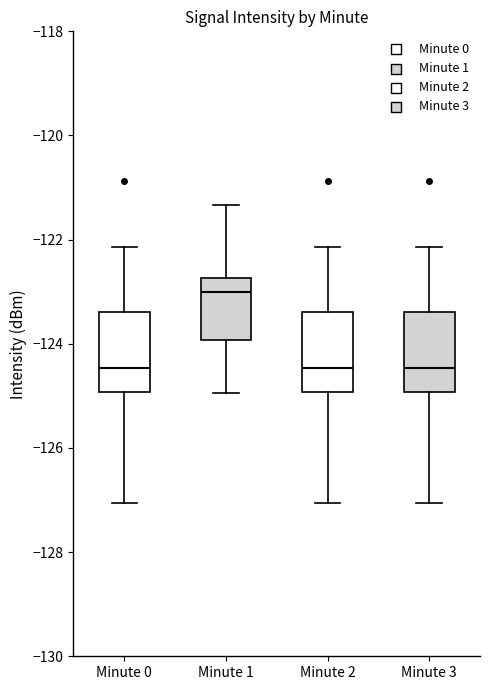

Reading left to right, transcribe this box plot: for each box, give where its median line is, the range the box spans, and where its two whiskers end, as read against the y-axis. The values are not printed on the chart, so give them approximately, as read against the axis.

Minute 0: median -124.4, box -125.0 to -123.4, whiskers -127.0 to -122.2
Minute 1: median -123.0, box -124.0 to -122.8, whiskers -125.0 to -121.4
Minute 2: median -124.4, box -125.0 to -123.4, whiskers -127.0 to -122.2
Minute 3: median -124.4, box -125.0 to -123.4, whiskers -127.0 to -122.2